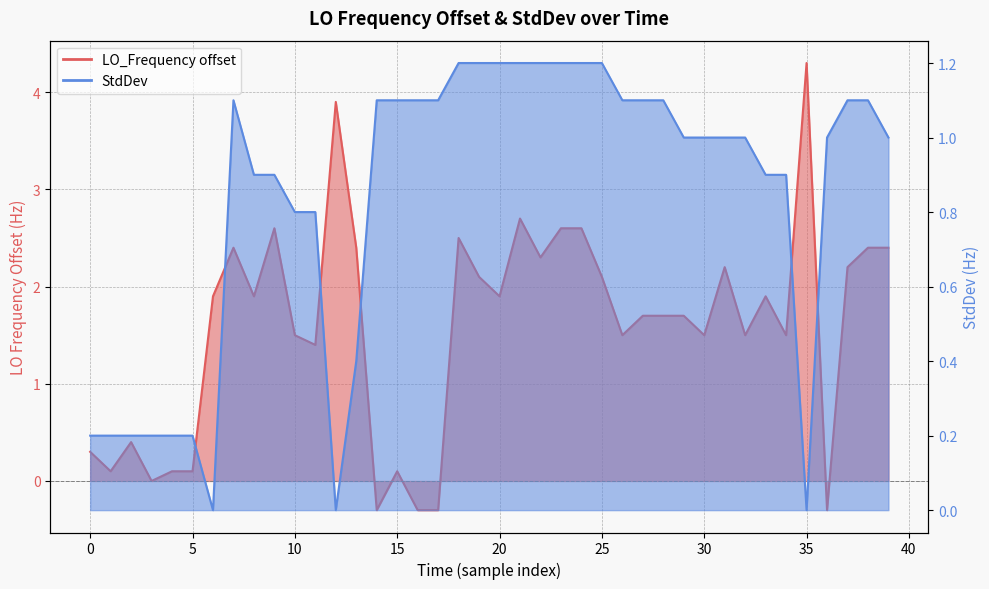

The StdDev series shows 1.1 at 14. True or false?

True